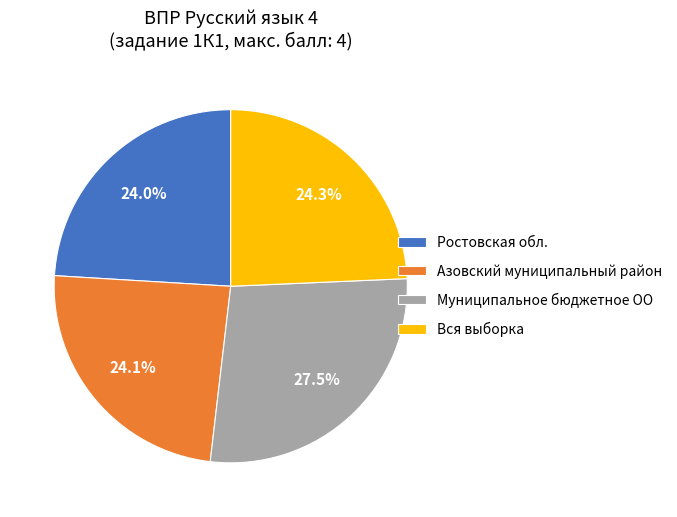

How many slices are in this pie chart?

4